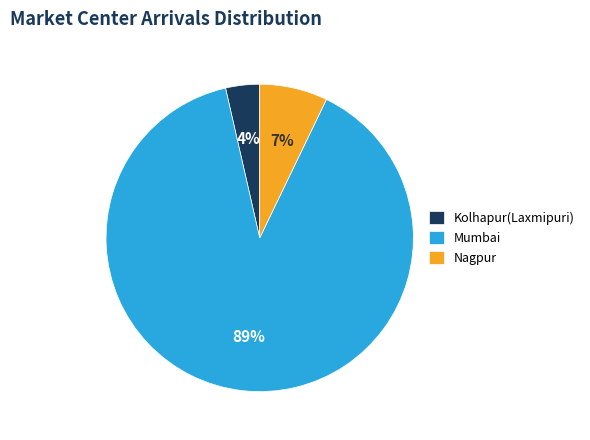

Which slice is the smallest?

Kolhapur(Laxmipuri)